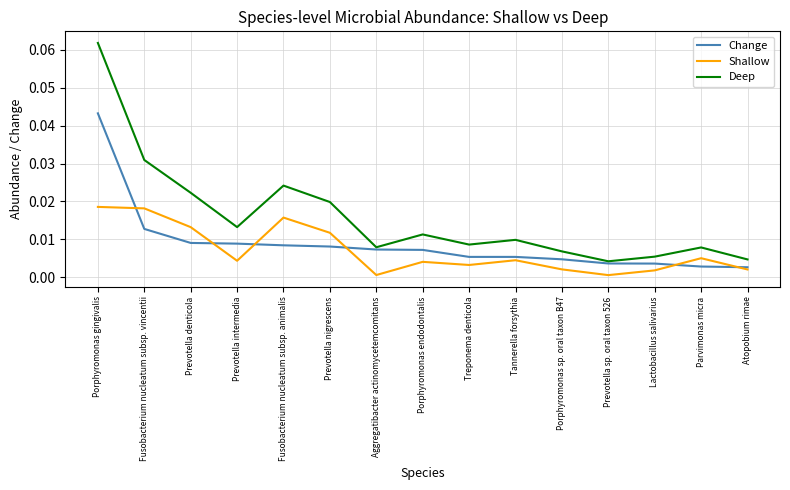

At Prevotella denticola, list the series in order from largest to smallest.

Deep, Shallow, Change